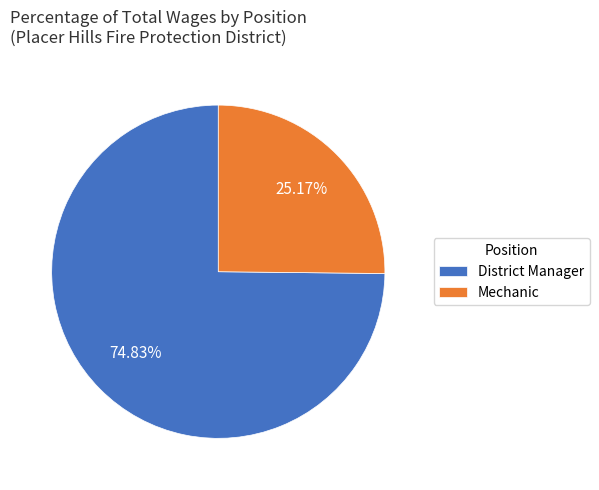

To the nearest percent, what percentage of the pie is District Manager?

75%